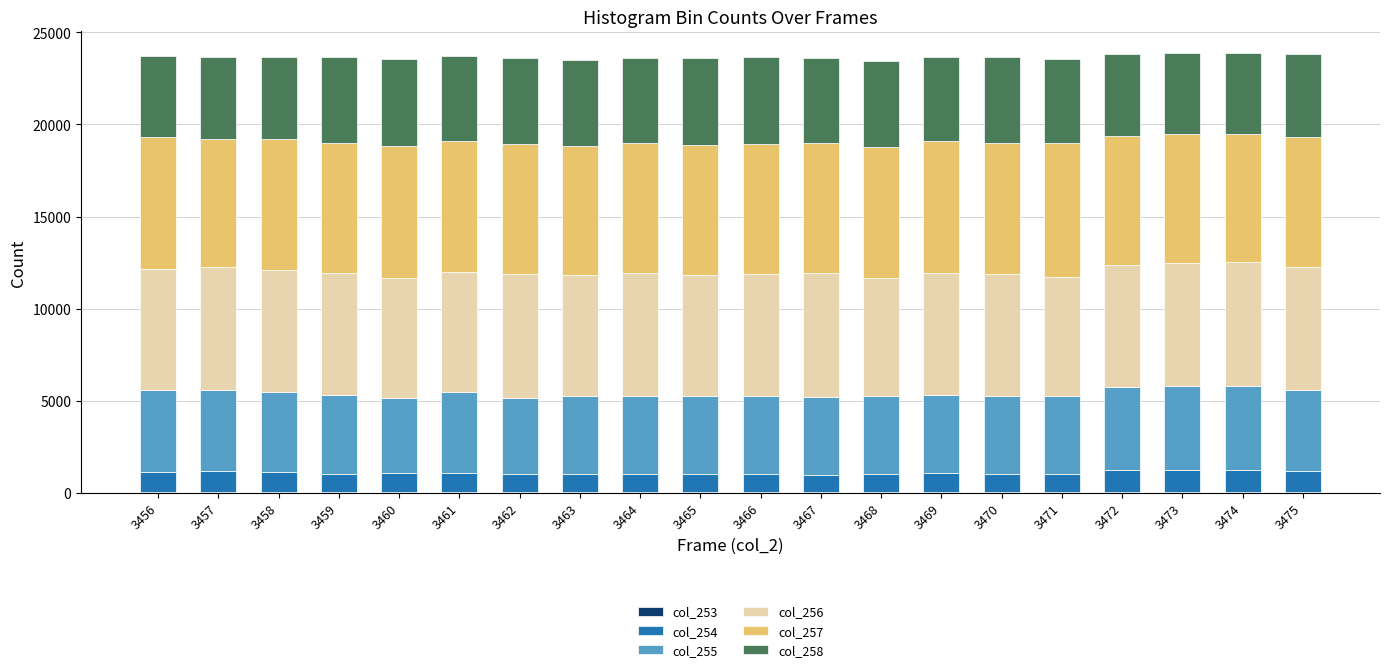

What is the sum of the col_255 values at 3457 and 3462?

8541